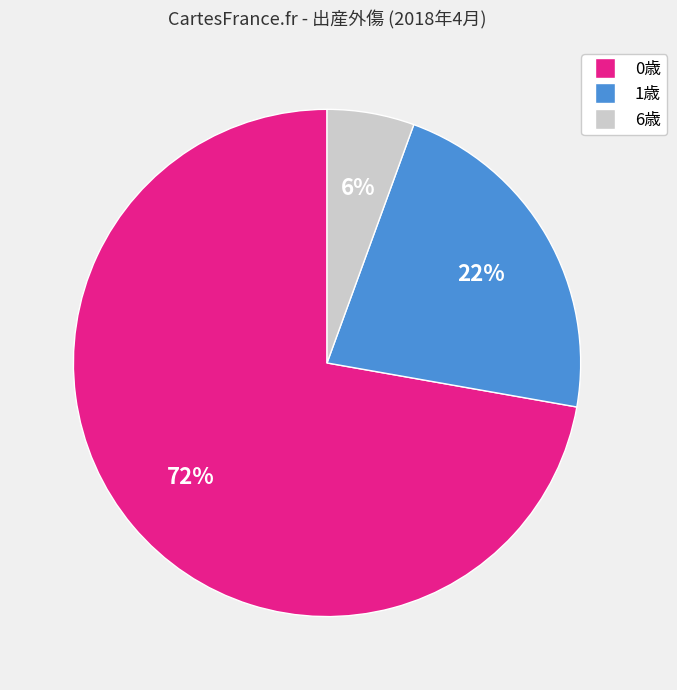

To the nearest percent, what is the average slice percentage?

33%